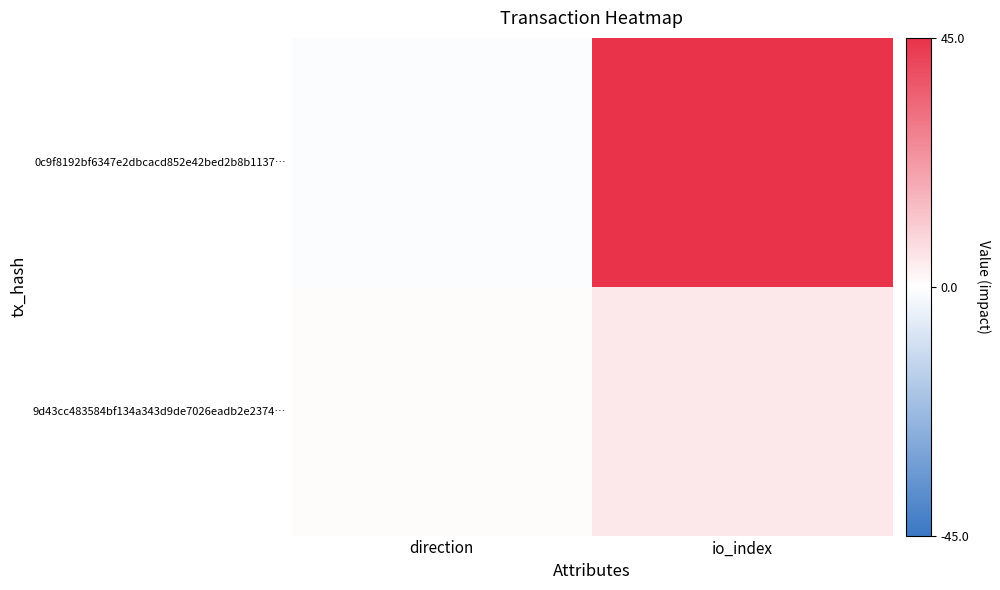

Which series has the largest total across all categories?

0c9f8192bf6347e2dbcacd852e42bed2b8b1137…